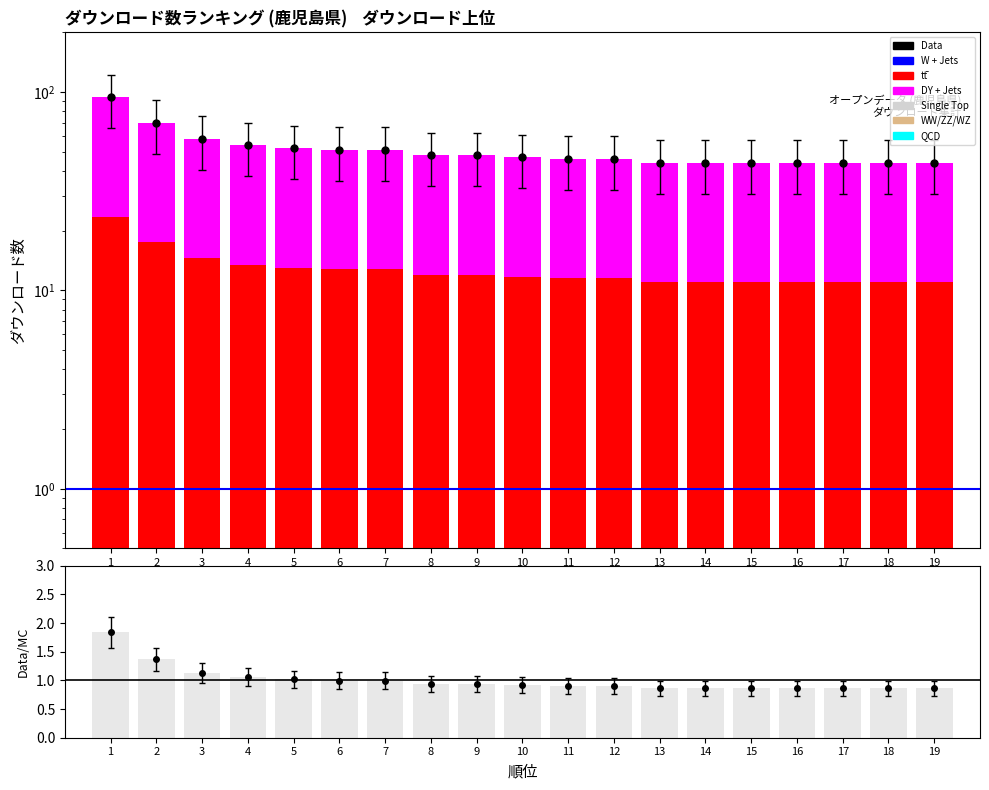

List the labels in order of value, largest first.

1, 2, 3, 4, 5, 6, 7, 8, 9, 10, 11, 12, 13, 14, 15, 16, 17, 18, 19